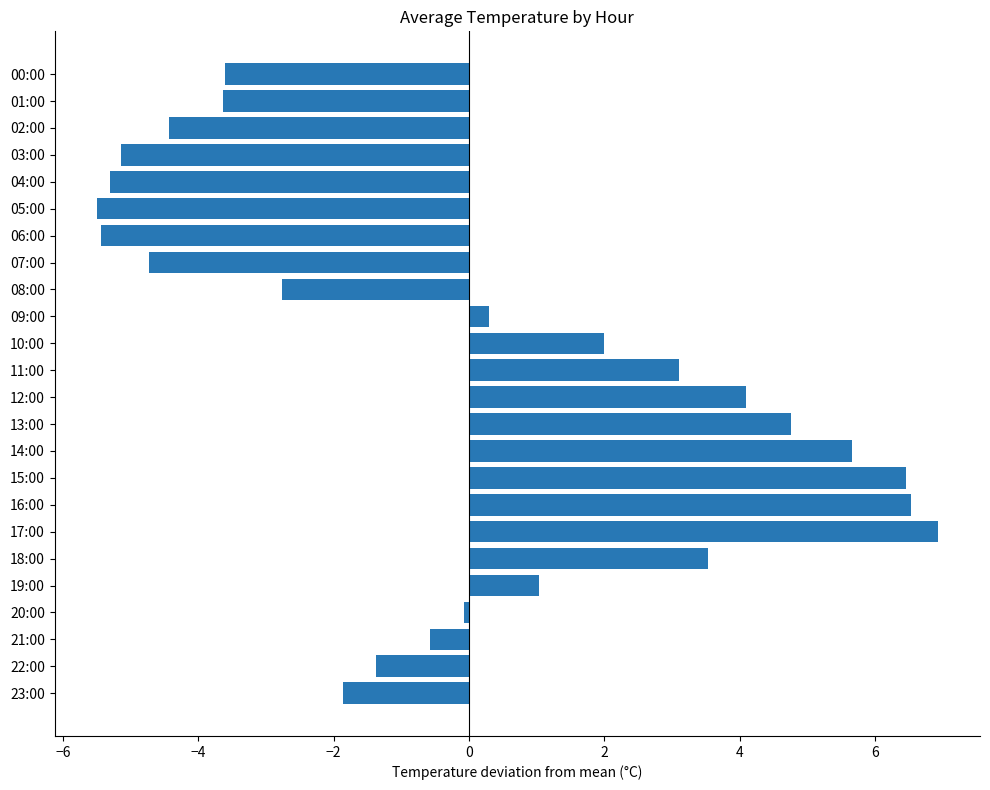

What is the change in value from 02:00 to 14:00?

+10.1